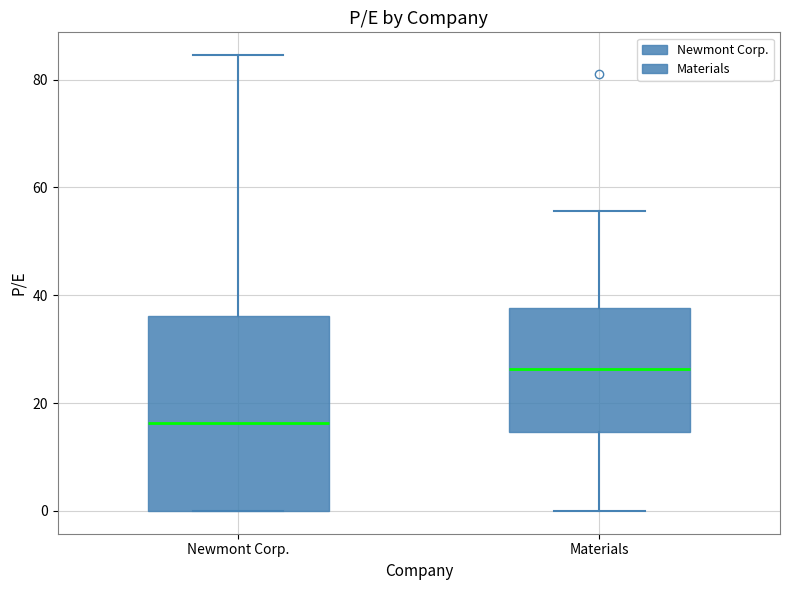

Where does the median line of the box for Materials sit on the y-axis? The values are not printed on the chart, so give them approximately, as read against the axis.

26